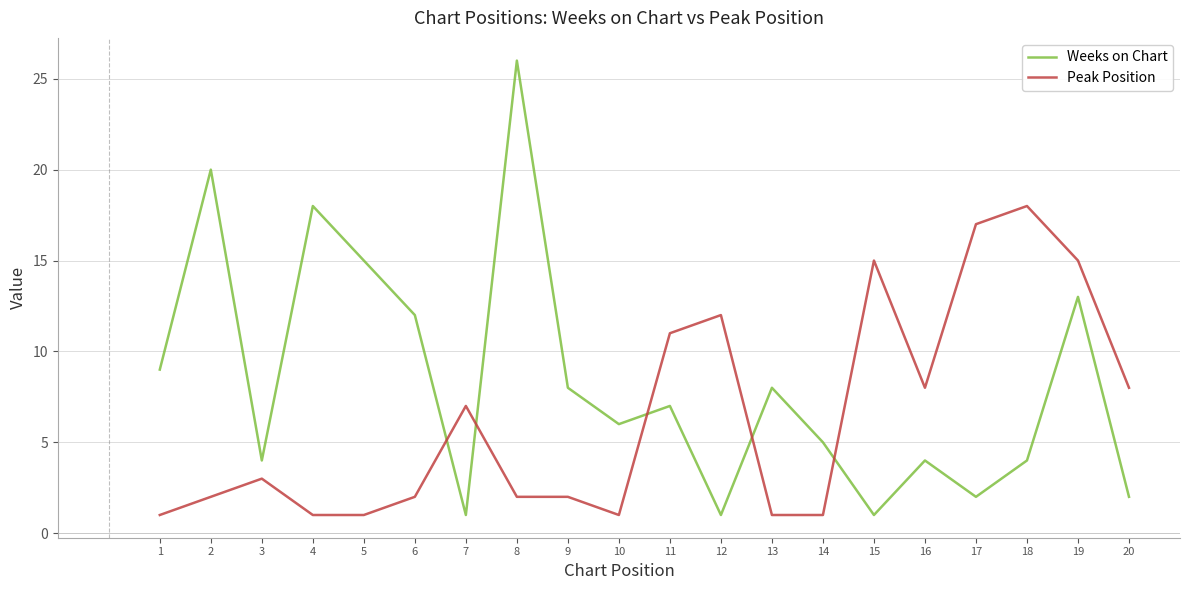

Which category has the highest value in the Weeks on Chart series?

8